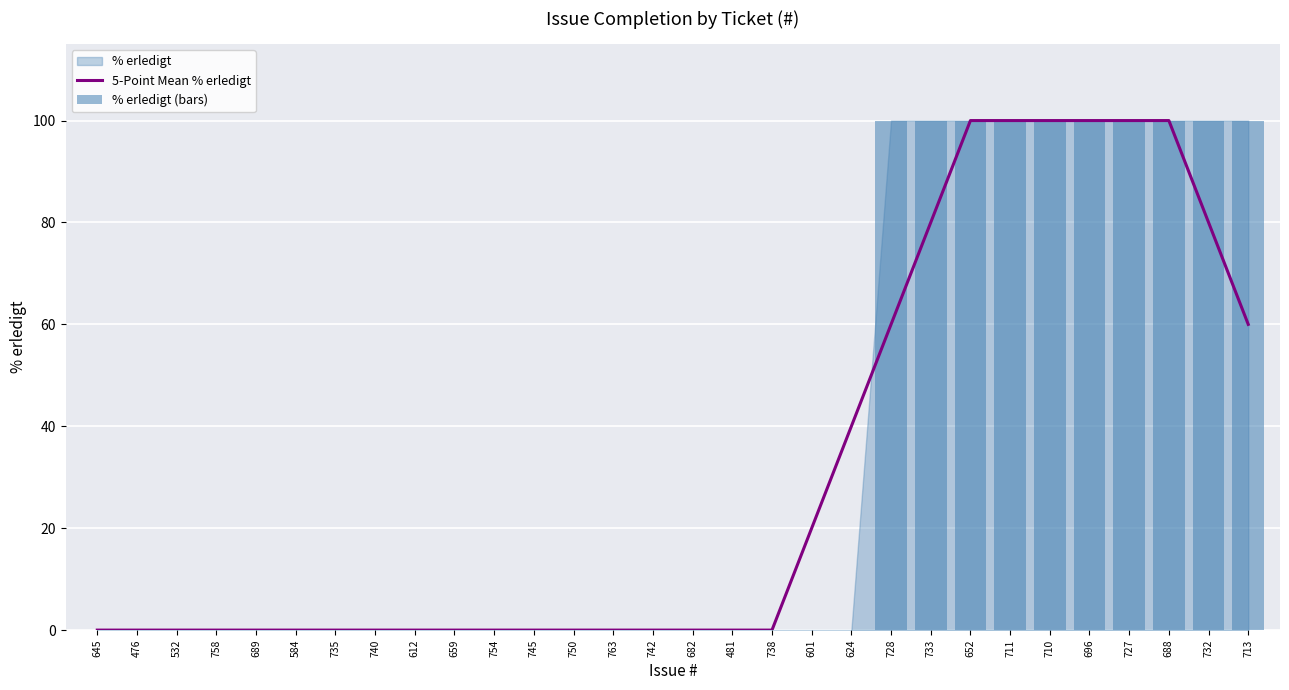

Which series has the widest spread of values?

5-Point Mean % erledigt